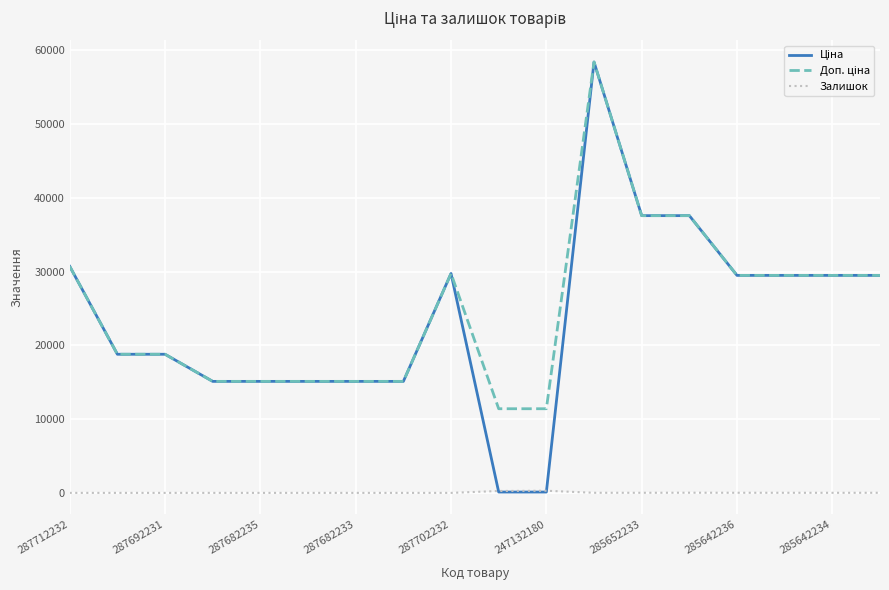

Is this an area chart (filled region under the line)?

No